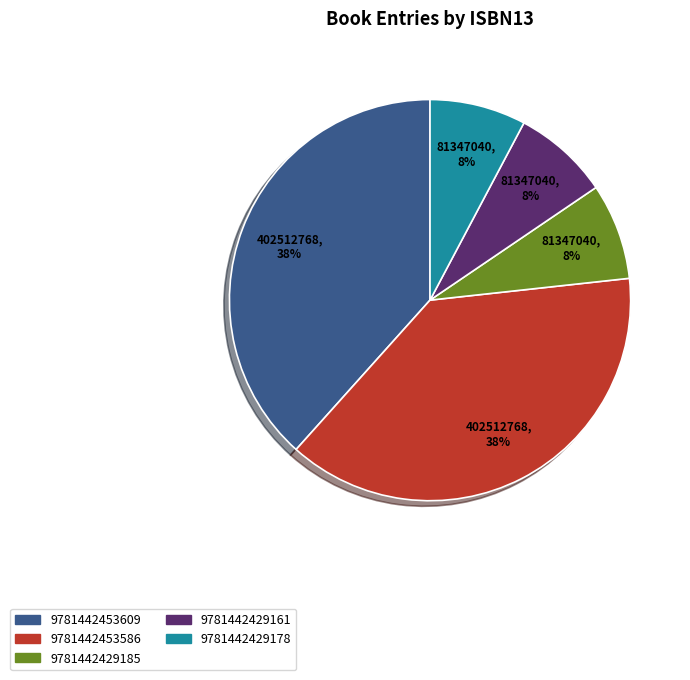

Does any single category account for the majority?

No